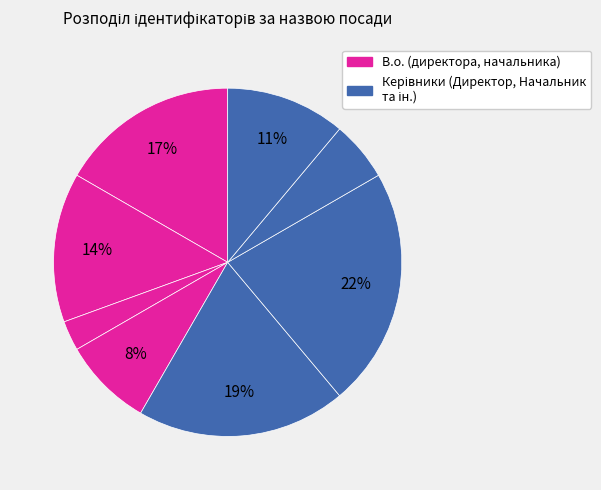

Count the number of slices in the pie.

8